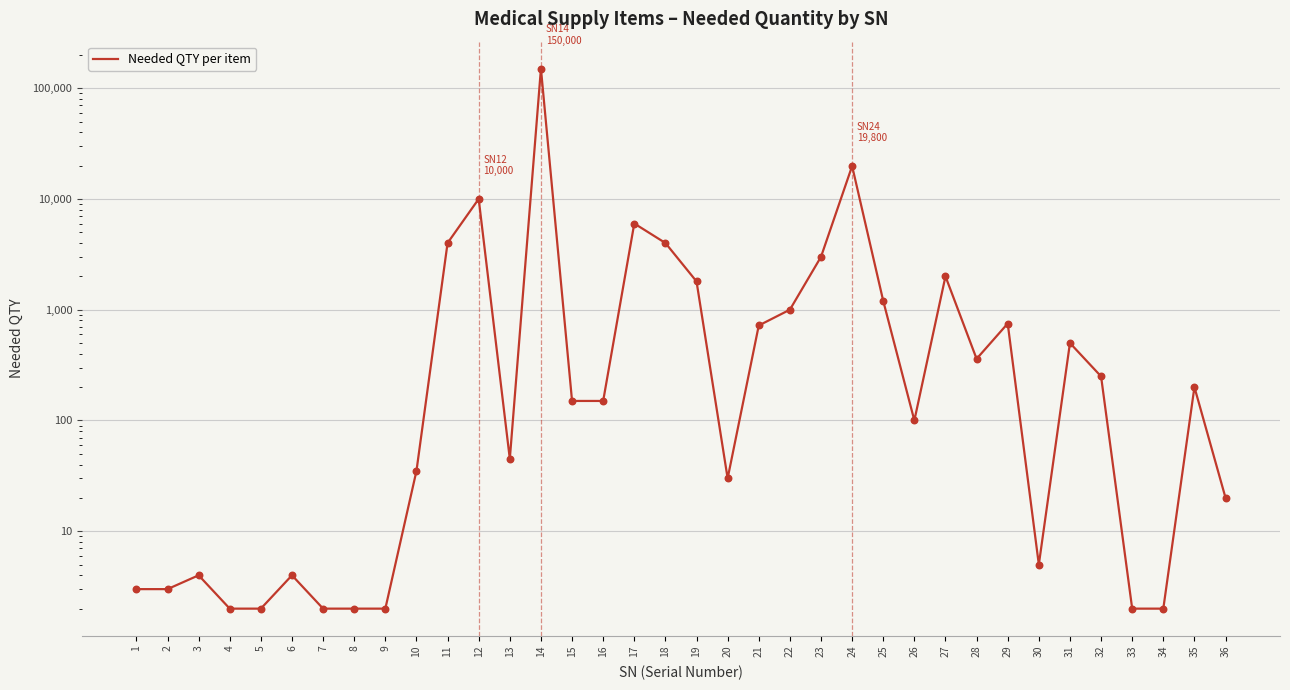

What is the change in value from 9 to 25?

+1198